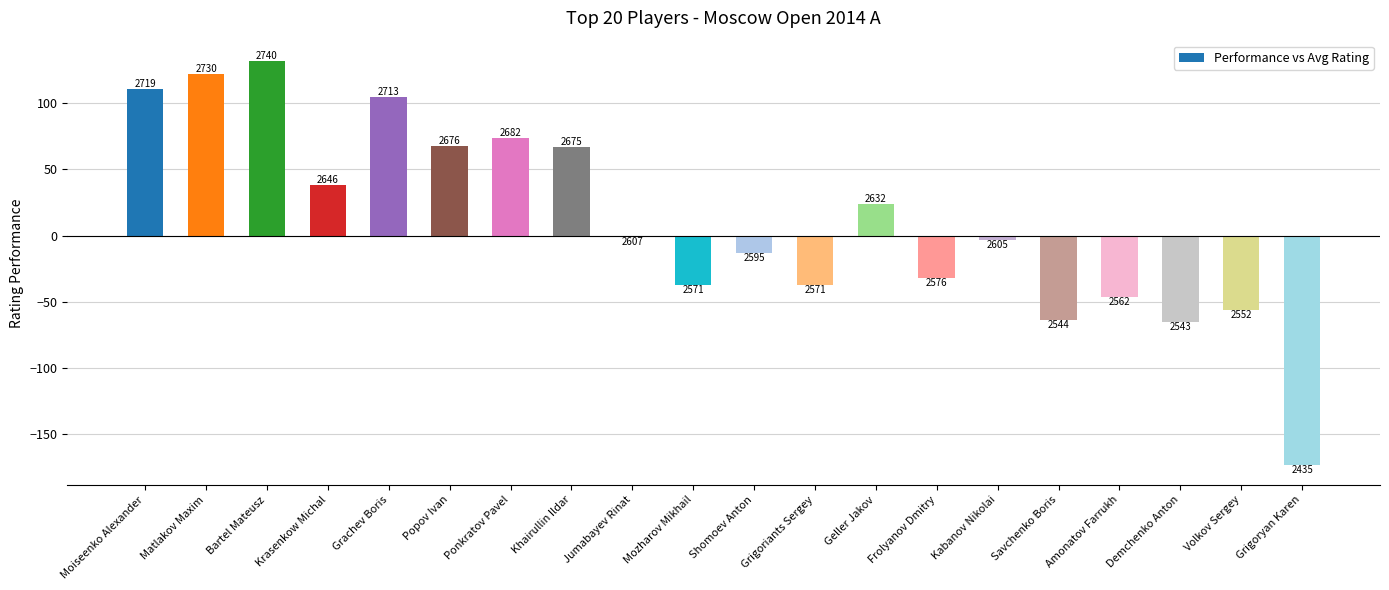

What is the change in value from Moiseenko Alexander to Grachev Boris?

-6.0